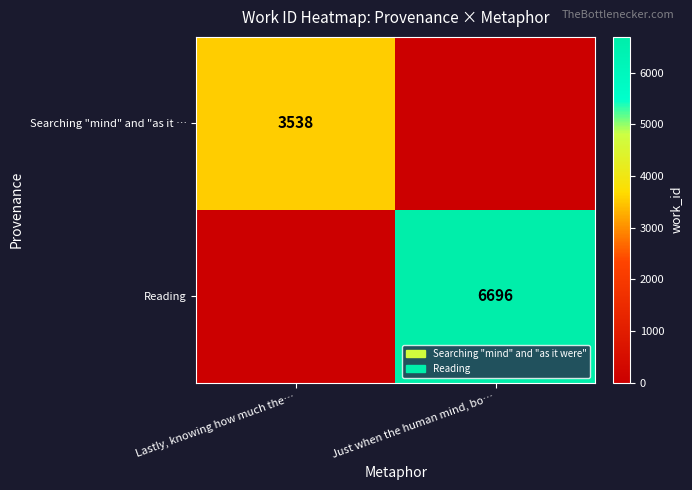

True or false: Reading has a value of 1738 at Just when the human mind, bo….

False